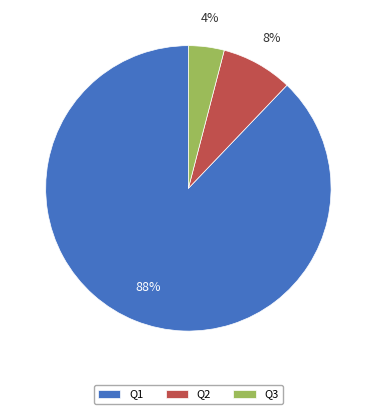

Which has a higher value, Q2 or Q3?

Q2